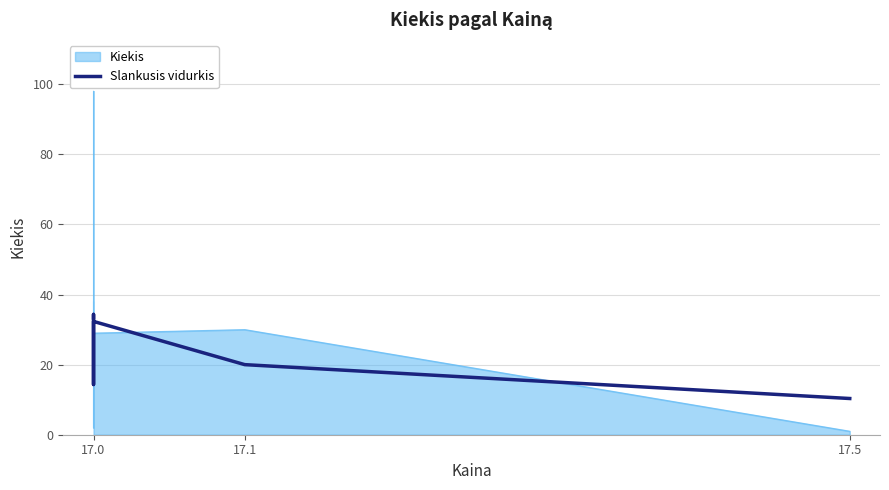

How many categories are shown in the chart?

8